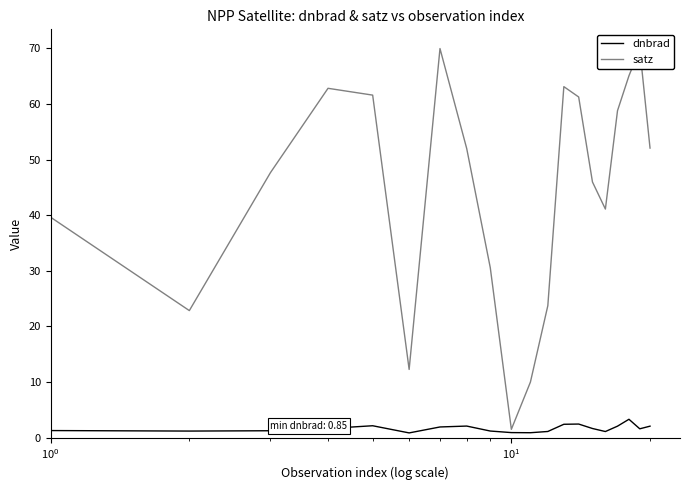

What are all the series names shown in the legend?

dnbrad, satz